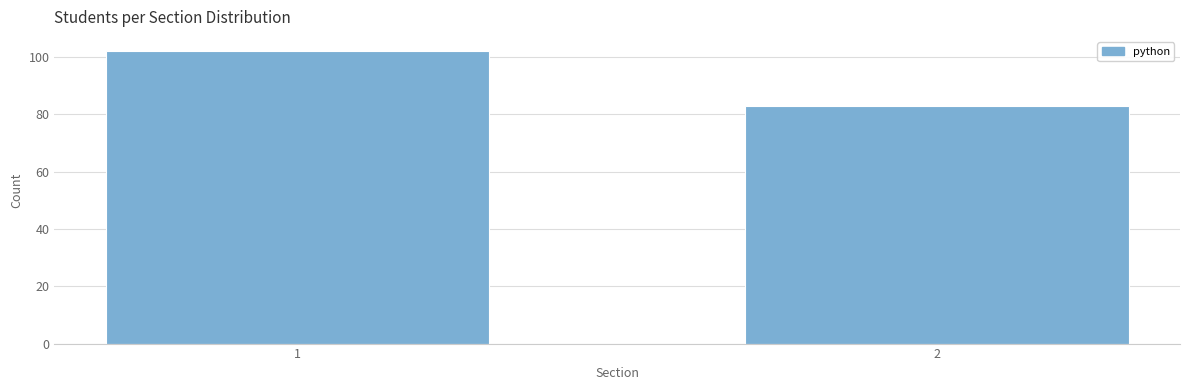

Reading left to right, list all the values displayed in this chart.

1=102	2=83